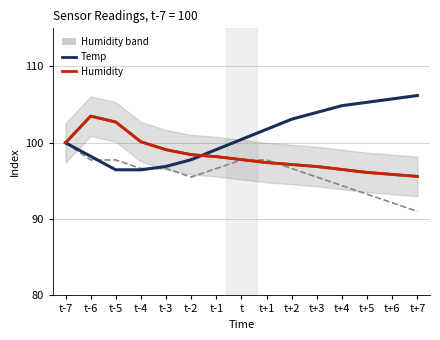

How many intersections are there between Temp and Humidity?

1